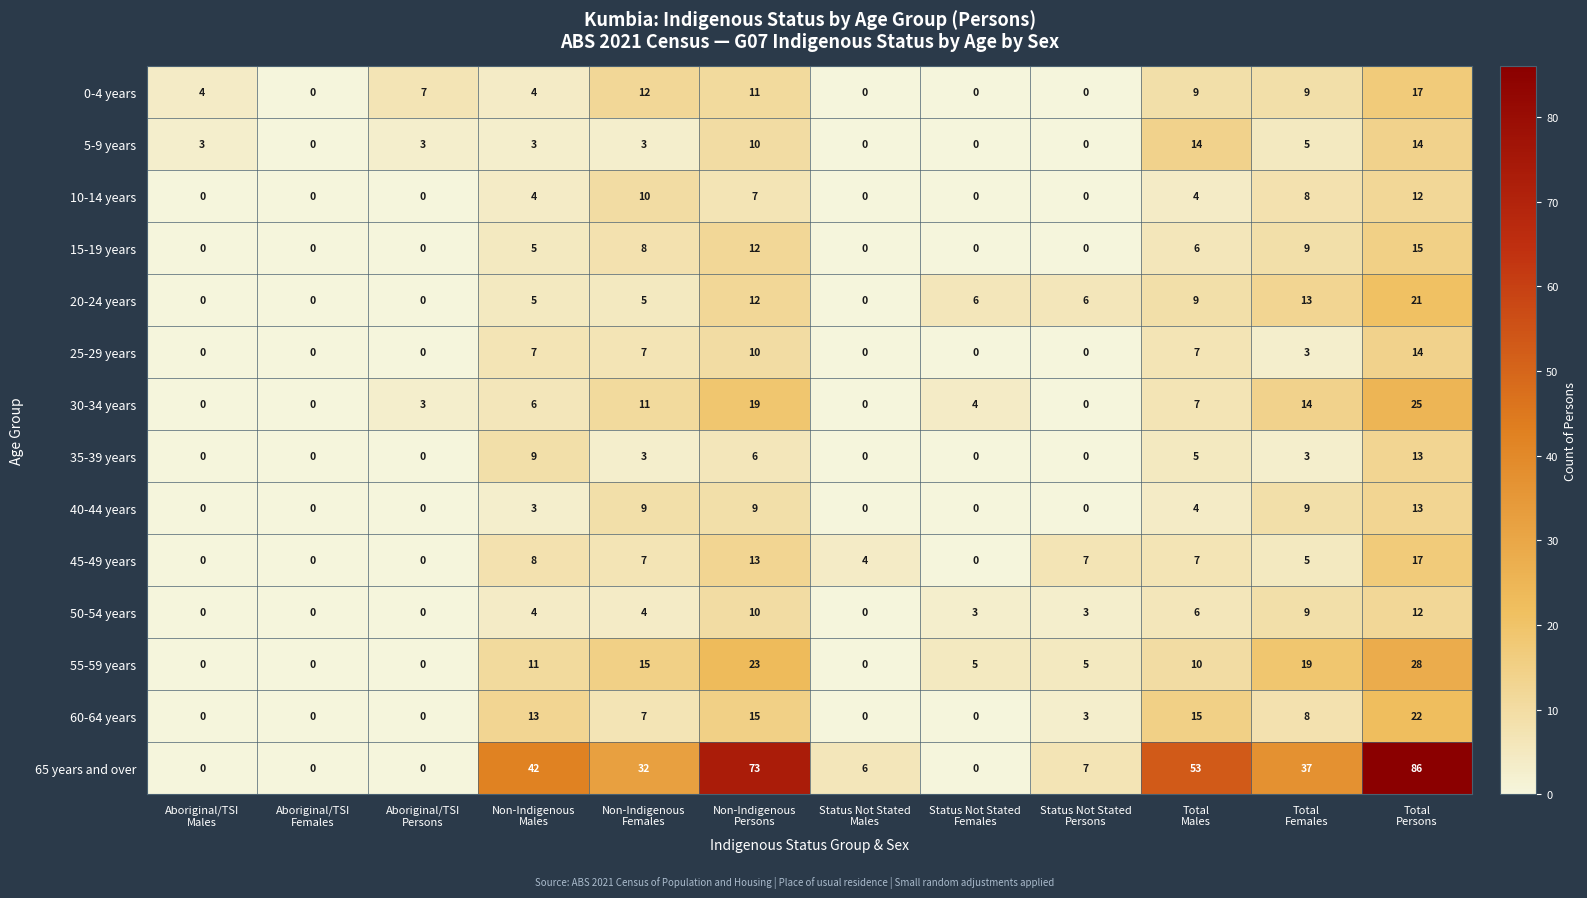

What is the maximum value for 40-44 years?

13